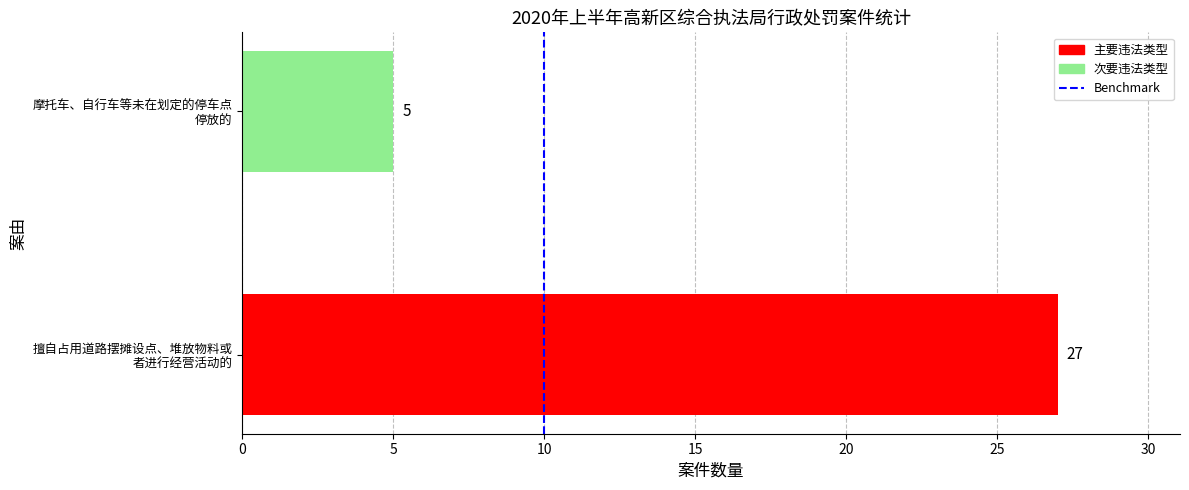

What is the difference between the maximum and minimum values?

22